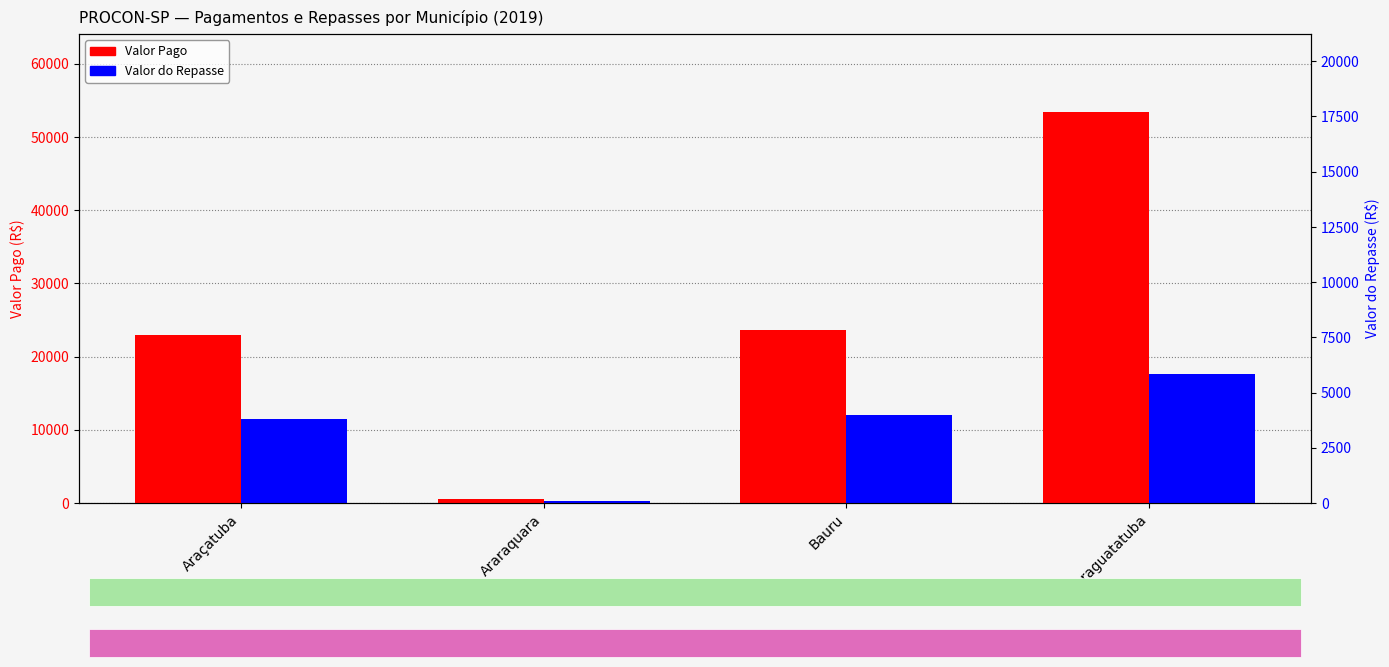

What position from the left is Caraguatatuba?

4